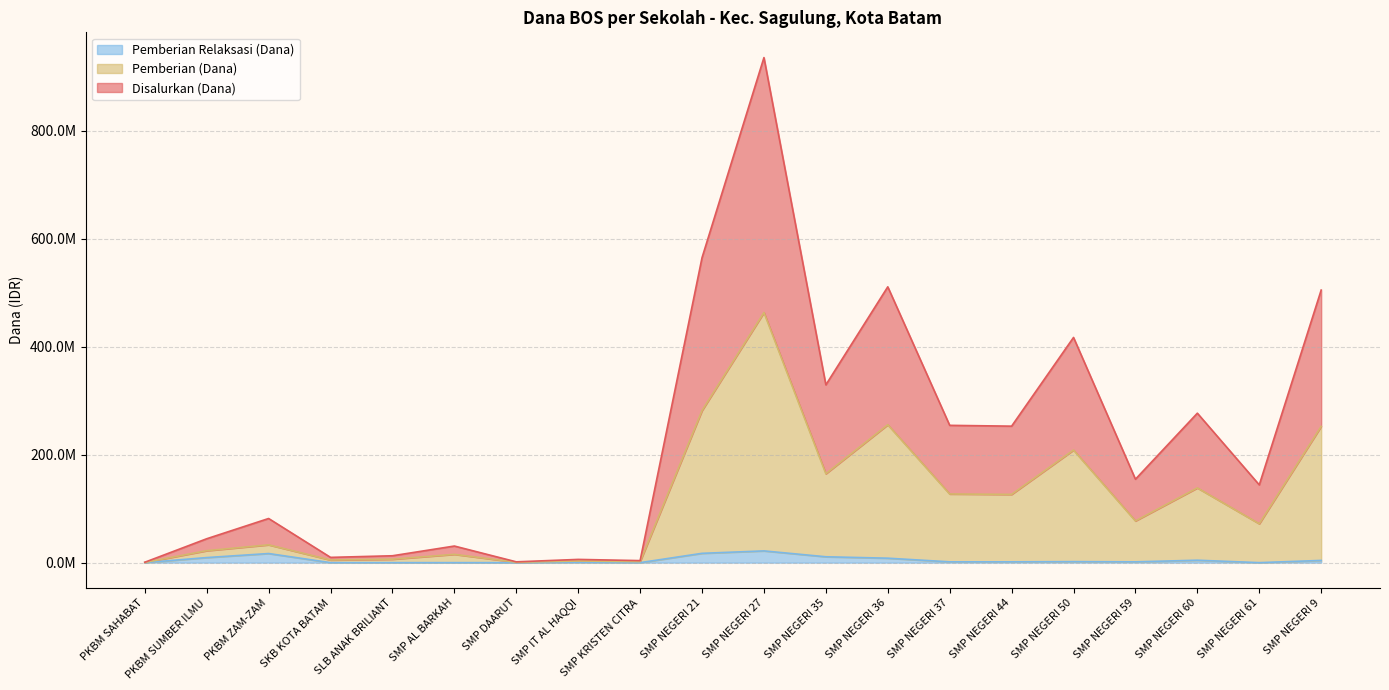

How many categories are shown in the chart?

20